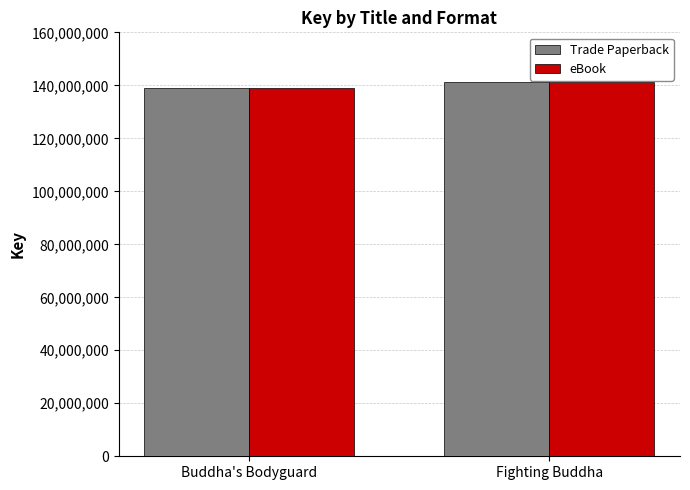

What is the total value across all series at Buddha's Bodyguard?

277830506